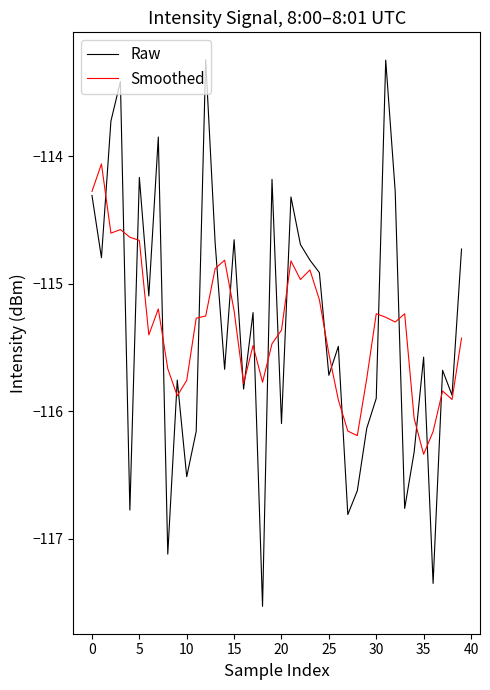

List the series in order of their peak value, highest first.

Raw, Smoothed